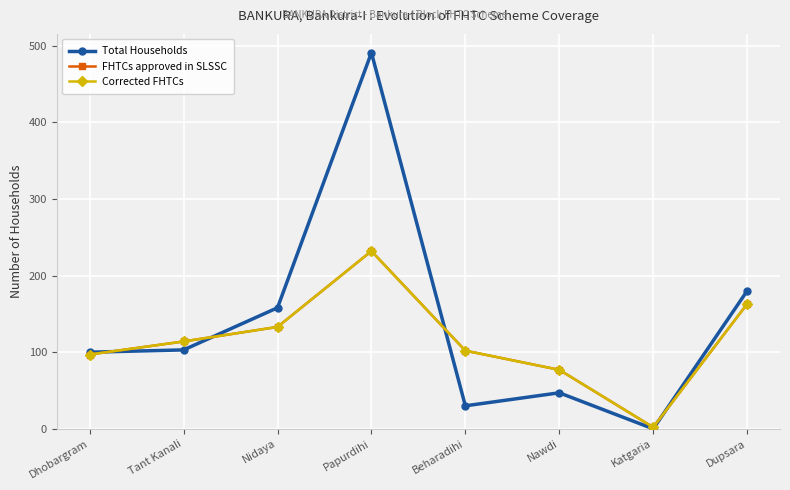

What is the approximate value of FHTCs approved in SLSSC at Dupsara, to the nearest 10?

160